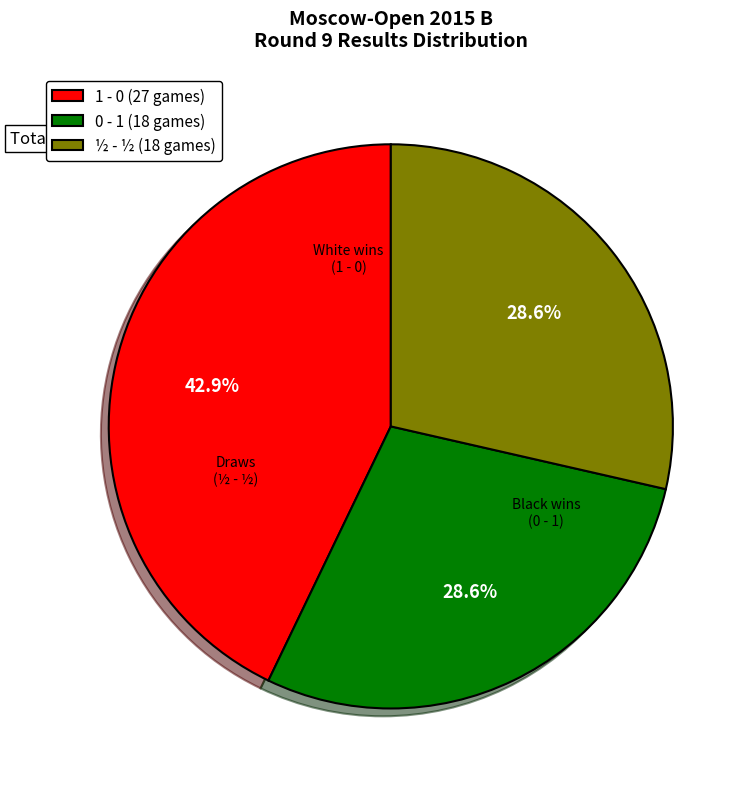

The 0 - 1 slice represents 29% of the pie. True or false?

True